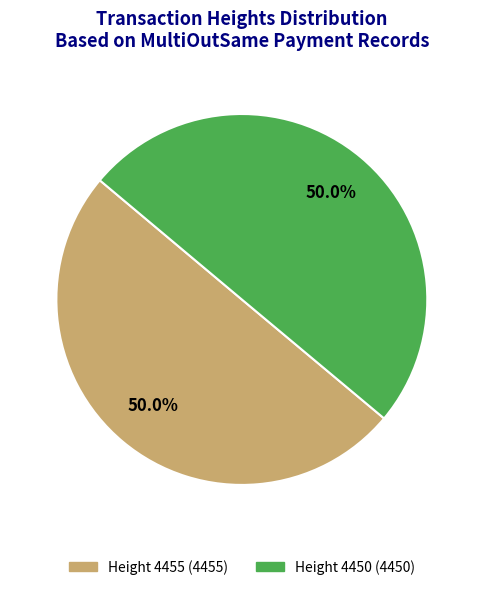

How many segments does this pie chart have?

2